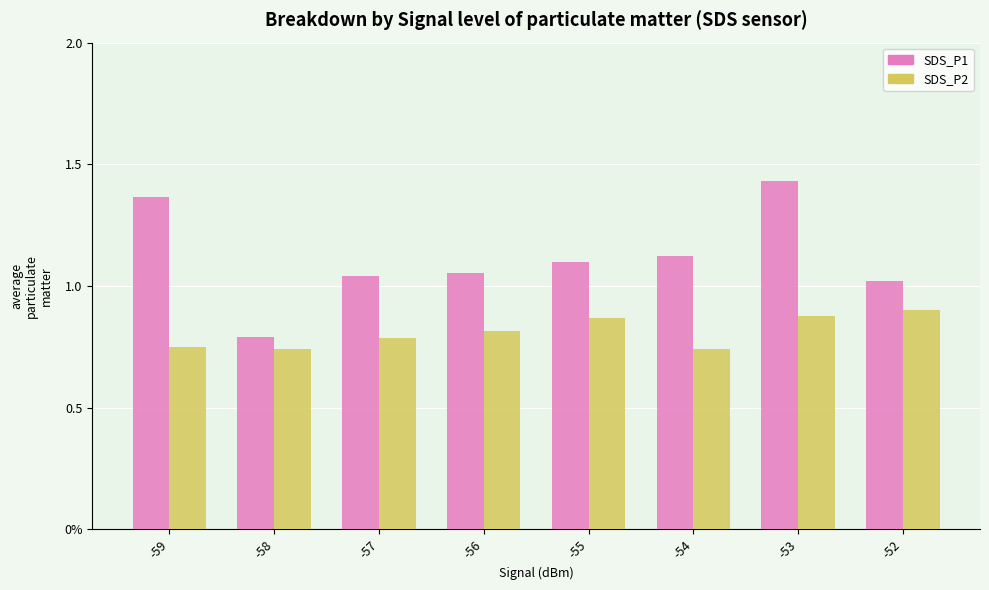

Are the bars grouped side by side (vs. stacked)?

Yes